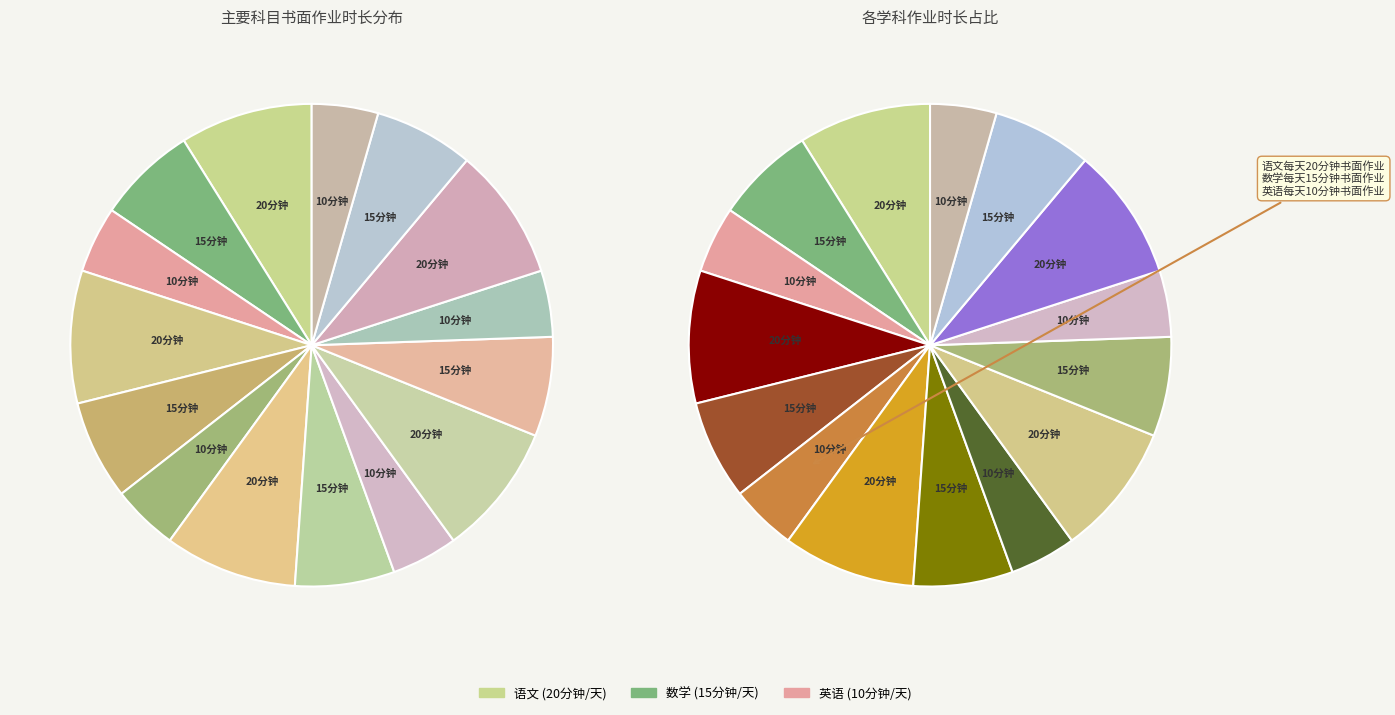

Between 语文(周五) and 数学(周五), which is larger?

语文(周五)